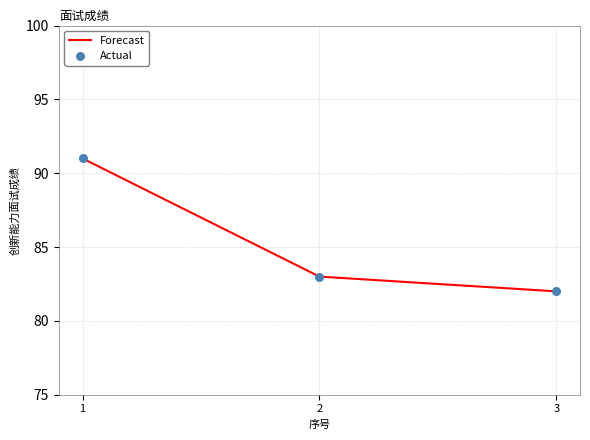

Rank the categories by value from lowest to highest.

3, 2, 1